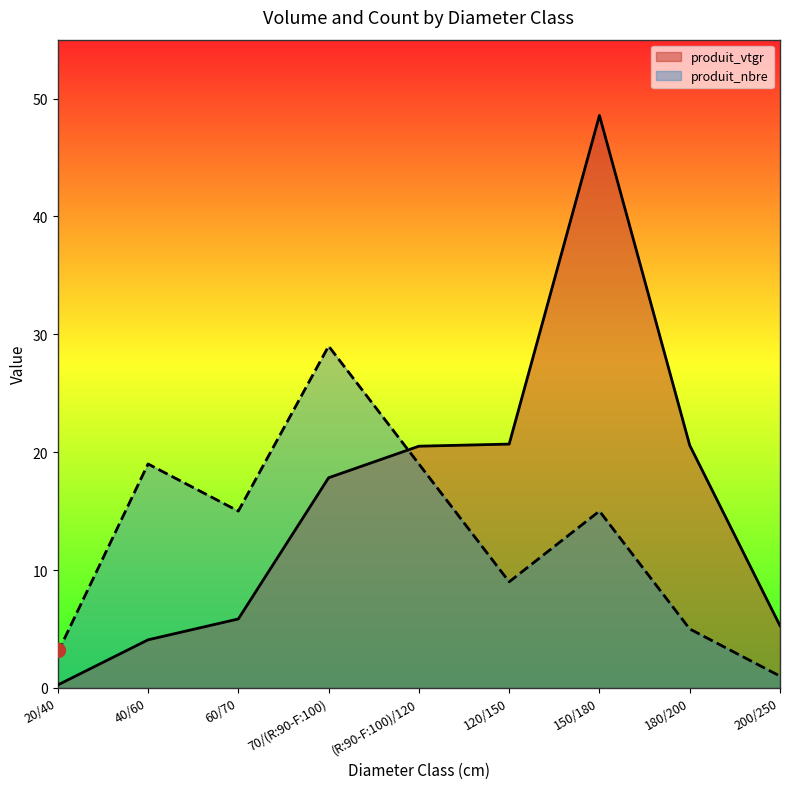

What is the highest value of the produit_vtgr series?

48.6